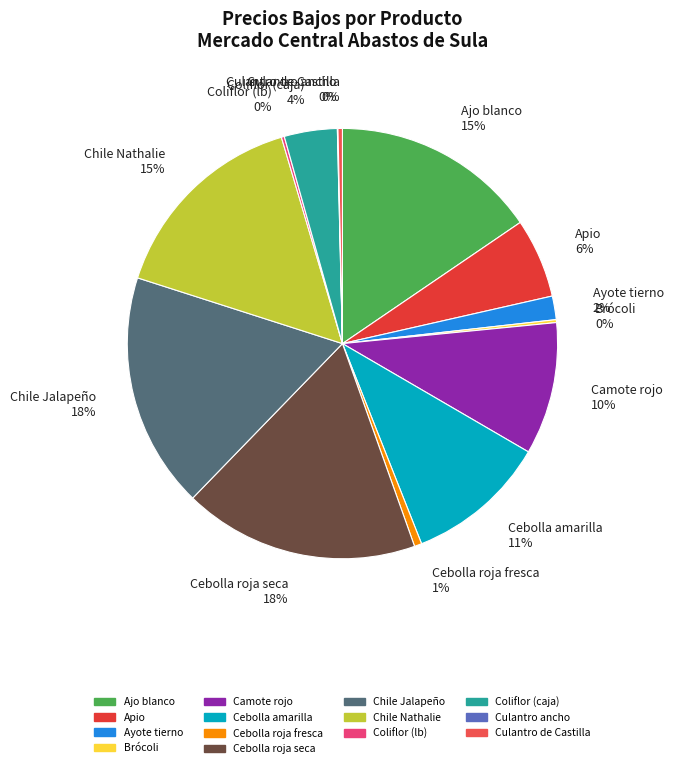

Is there a majority slice in this chart?

No